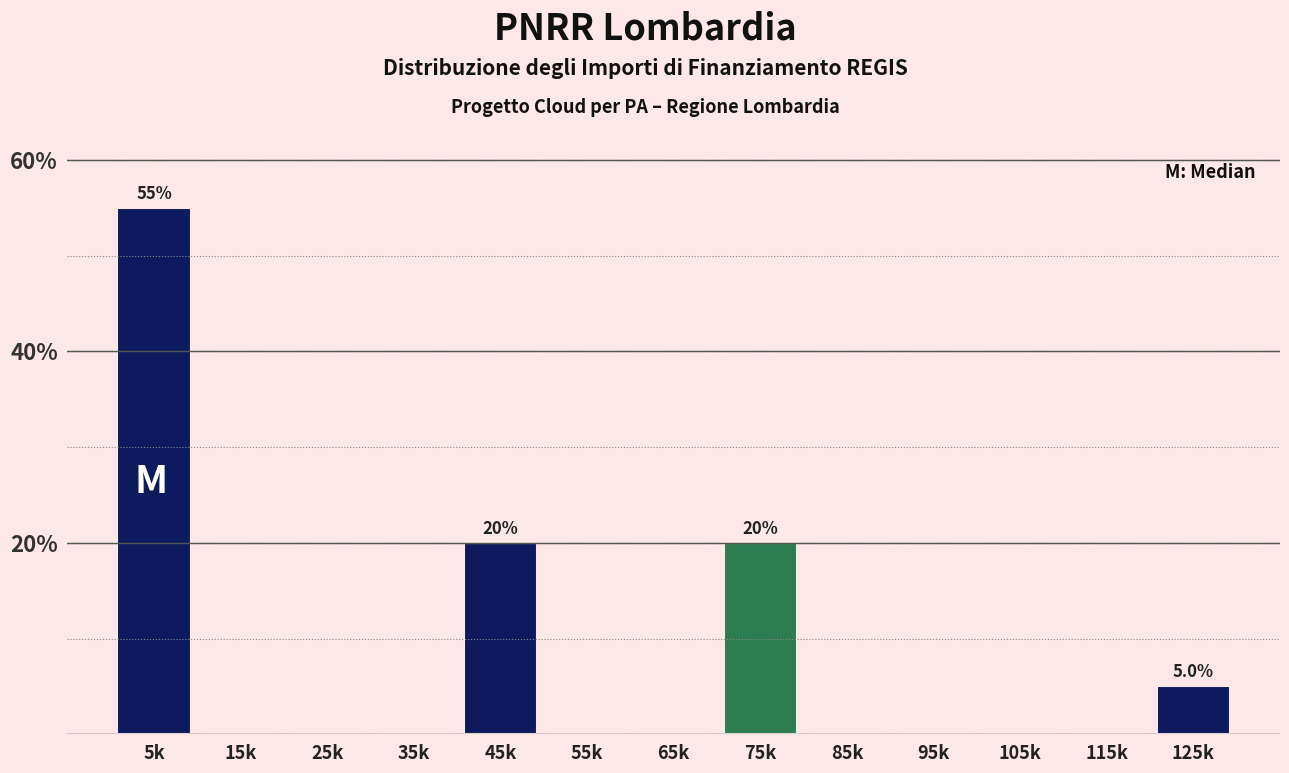

Reading left to right, what are all the values shown in this chart?

5k=55.0	15k=0.0	25k=0.0	35k=0.0	45k=20.0	55k=0.0	65k=0.0	75k=20.0	85k=0.0	95k=0.0	105k=0.0	115k=0.0	125k=5.0